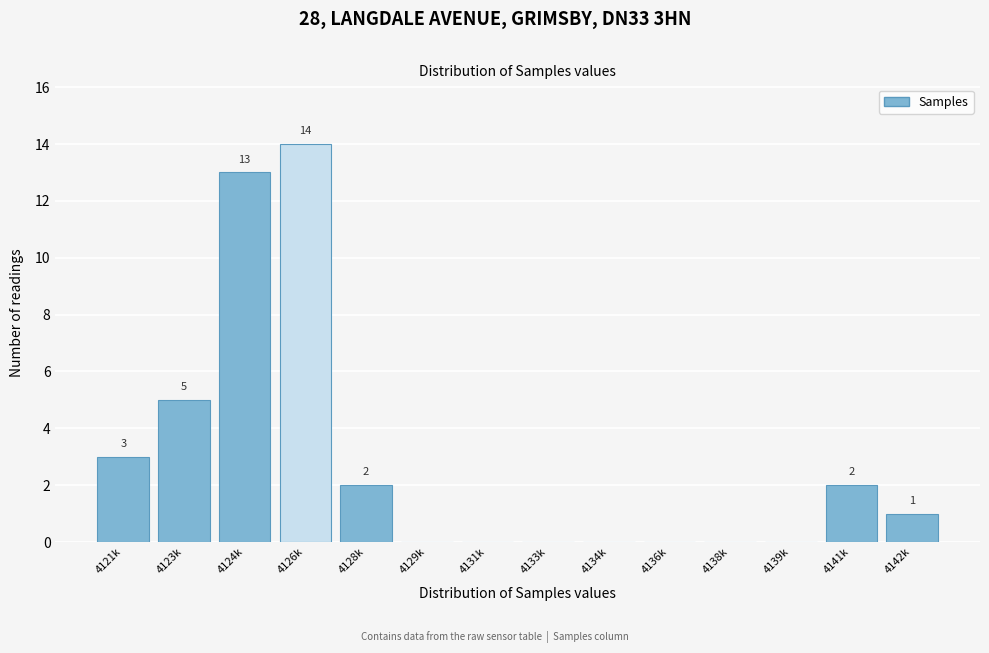

Reading left to right, list all the values displayed in this chart.

4121k=3	4123k=5	4124k=13	4126k=14	4128k=2	4129k=0	4131k=0	4133k=0	4134k=0	4136k=0	4138k=0	4139k=0	4141k=2	4142k=1